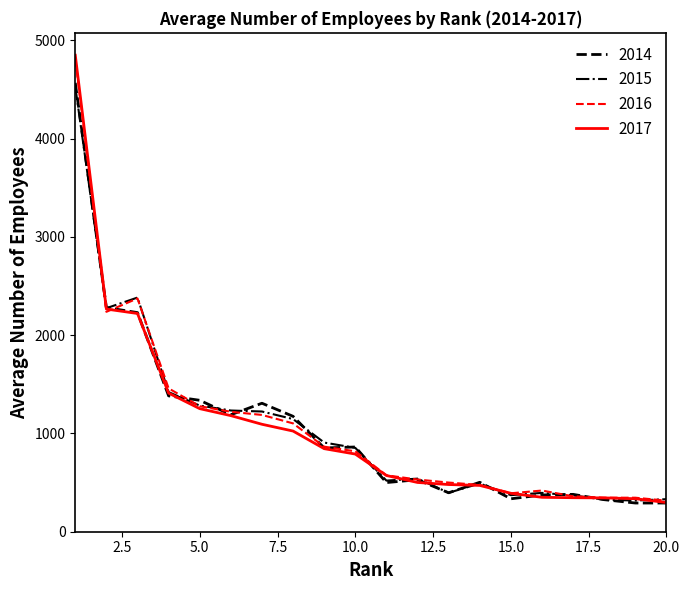

Which series has the widest spread of values?

2017